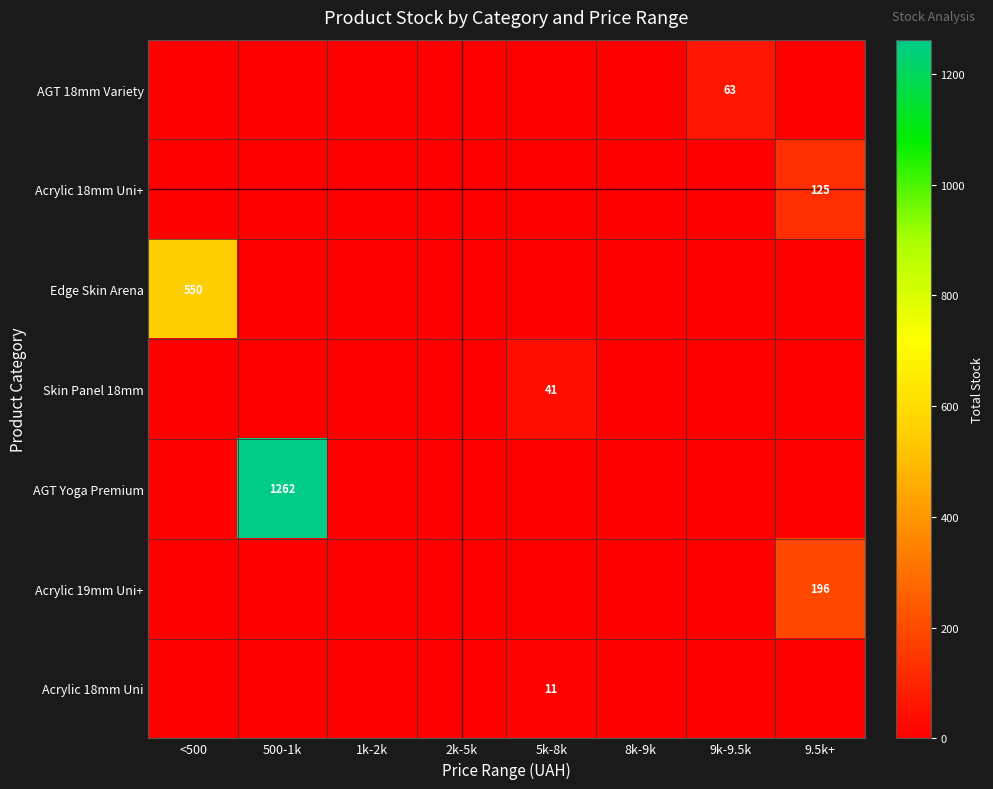

Which series has the largest total across all categories?

AGT Yoga Premium